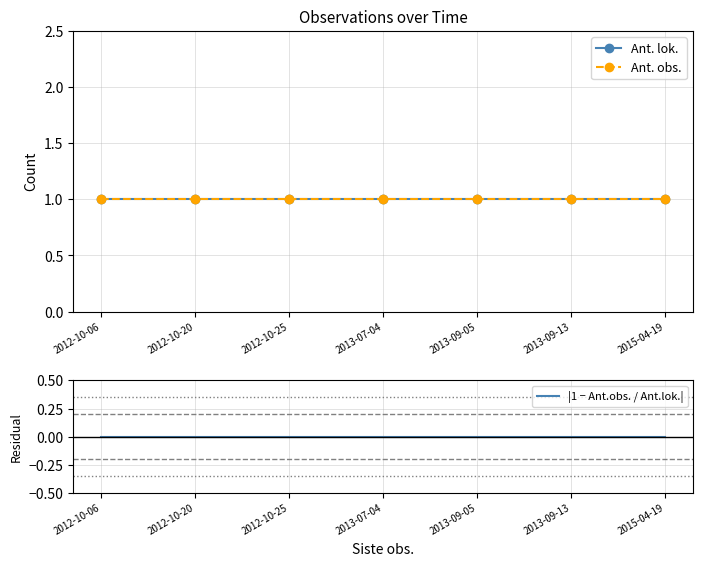

How many data points does each series have?

7